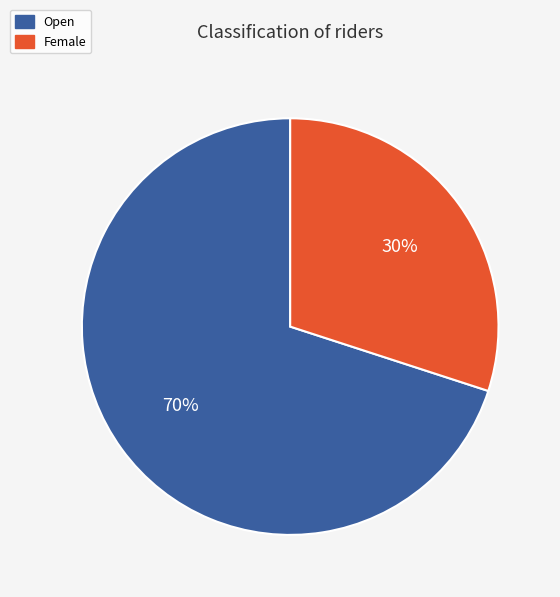

Is there any slice that represents more than half of the pie?

Yes